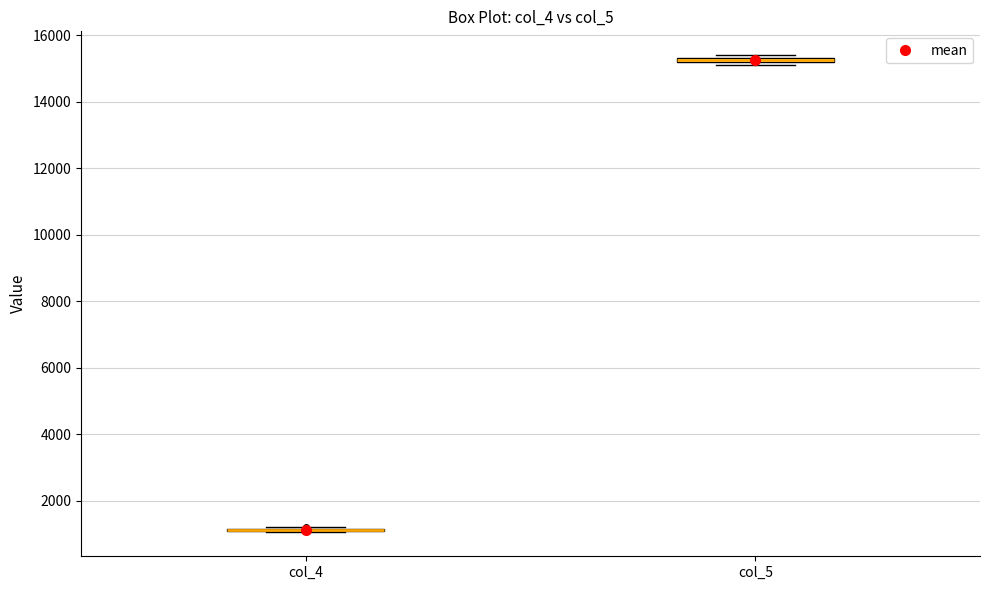

Where is the lower edge of the box for col_5 on the y-axis? The values are not printed on the chart, so give them approximately, as read against the axis.

15200